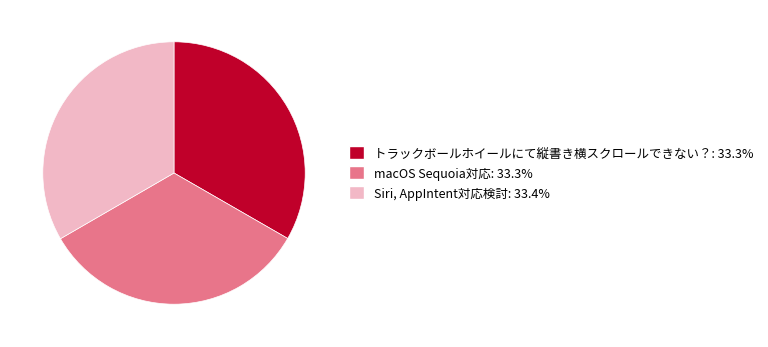

How many segments does this pie chart have?

3